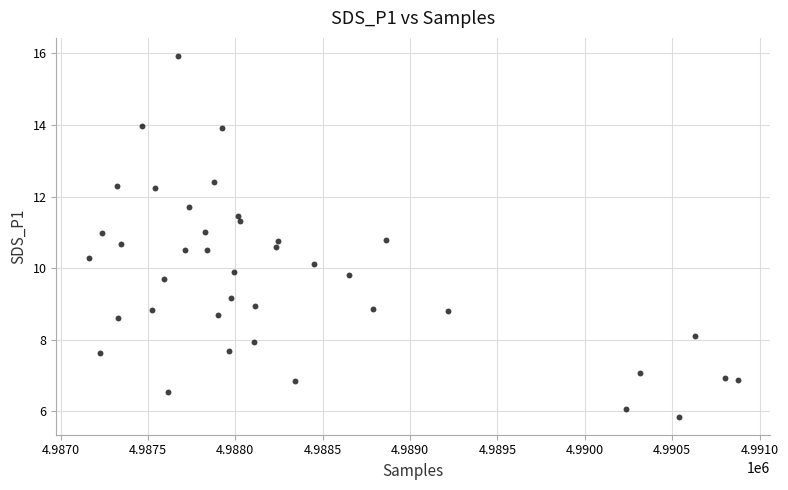

What is the range of X values (max minus min)?

3715.0